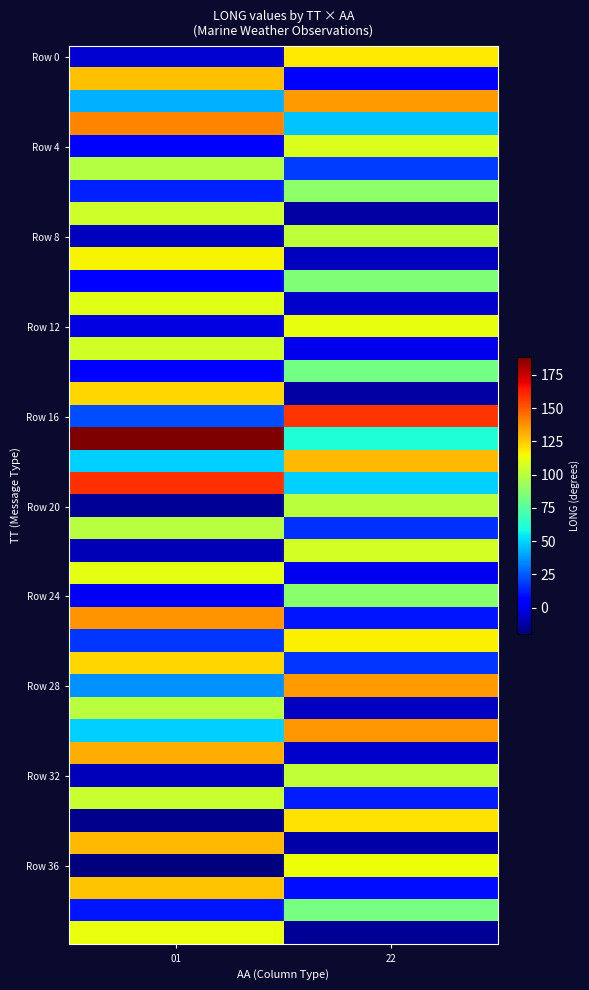

What is the total value across all series at 01?

2615.8